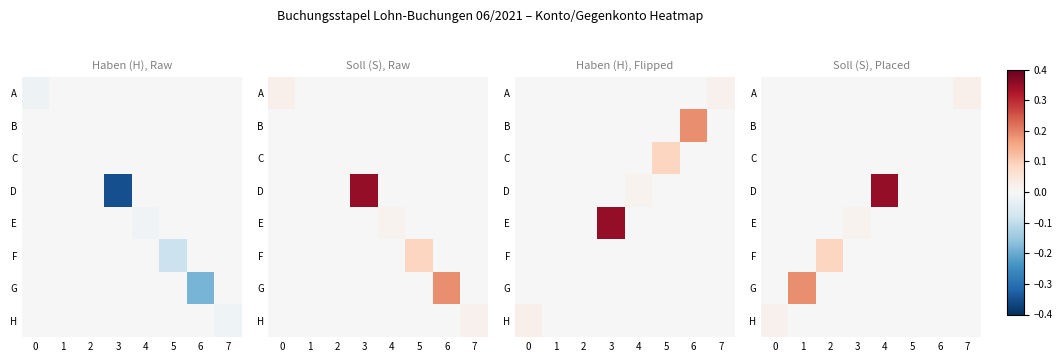

At how many categories does at least one series exceed 0?

8